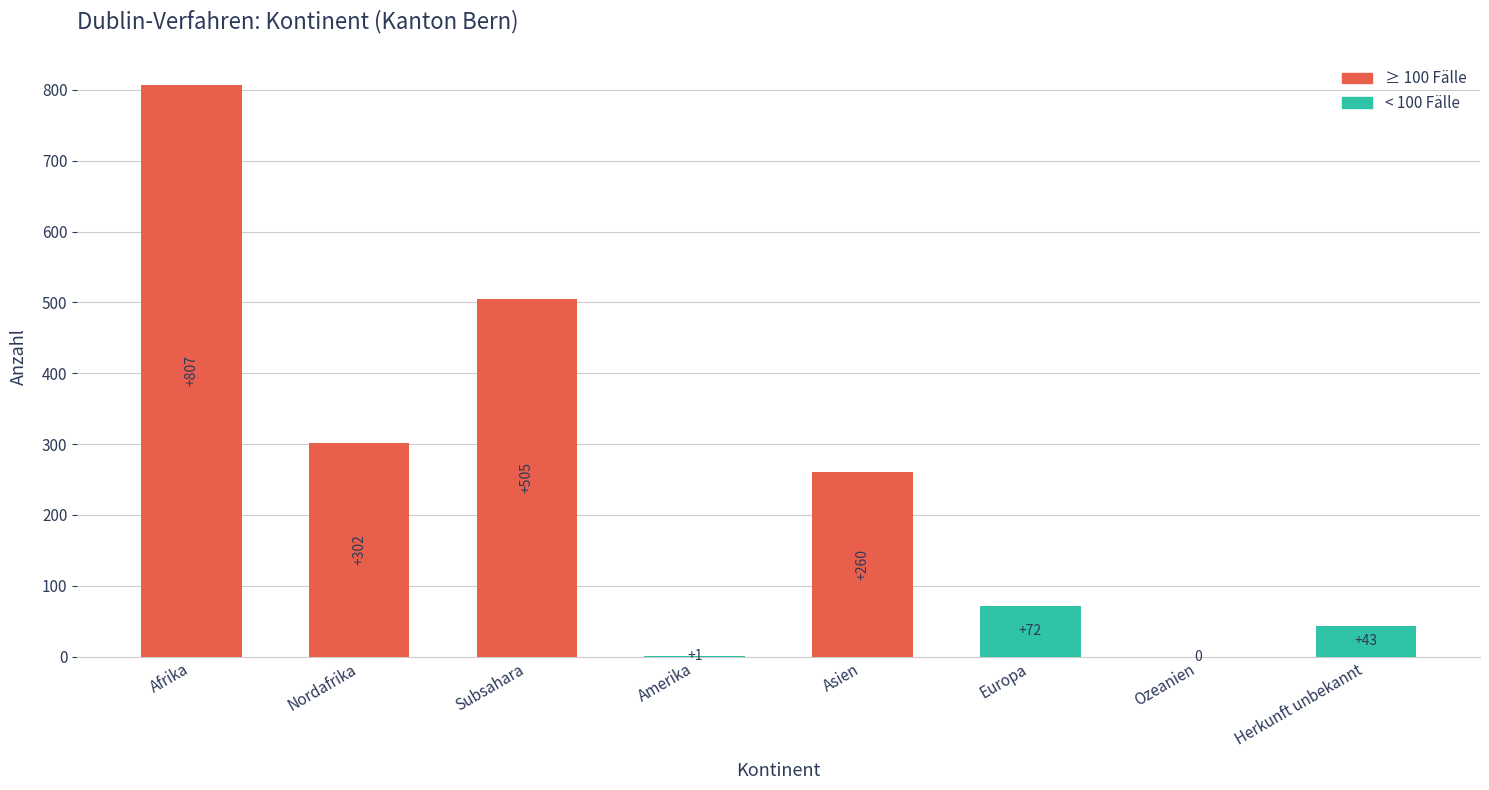

What is the maximum value shown in the chart?

807